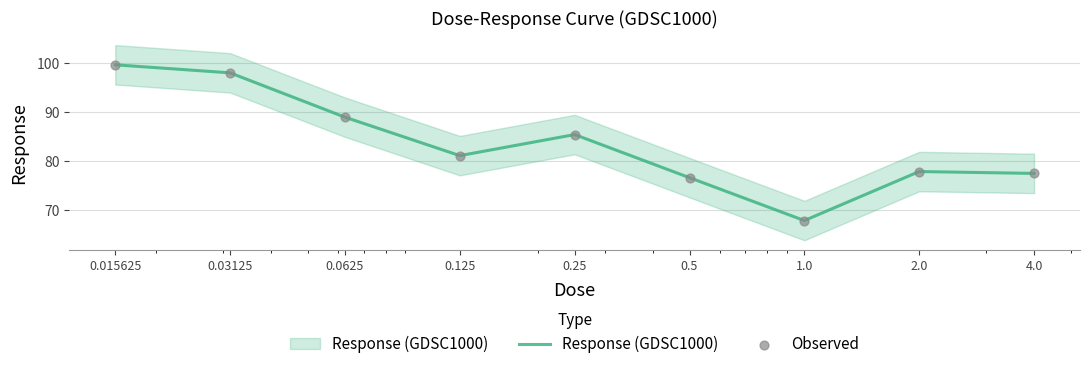

Is the value of Response (GDSC1000) at 0.5 greater than the value of Observed at 0.015625?

No